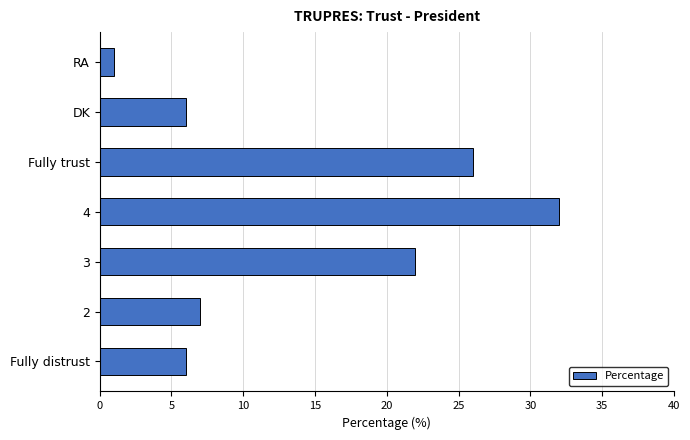

What is the sum of all values?

100